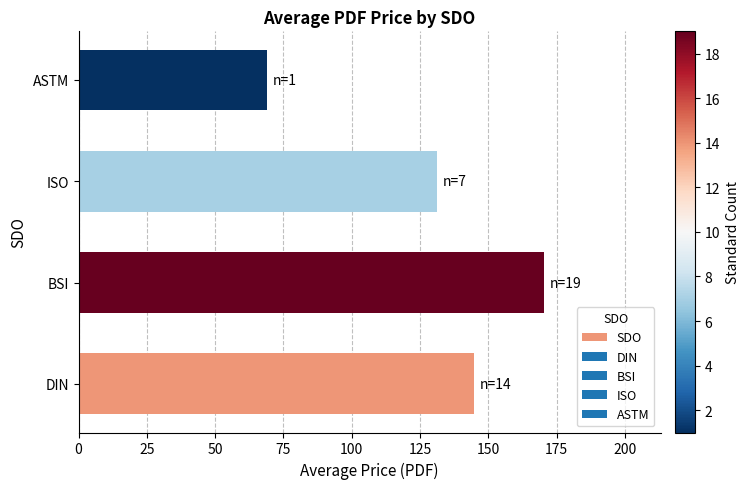

List the labels in order of value, smallest first.

ASTM, ISO, DIN, BSI